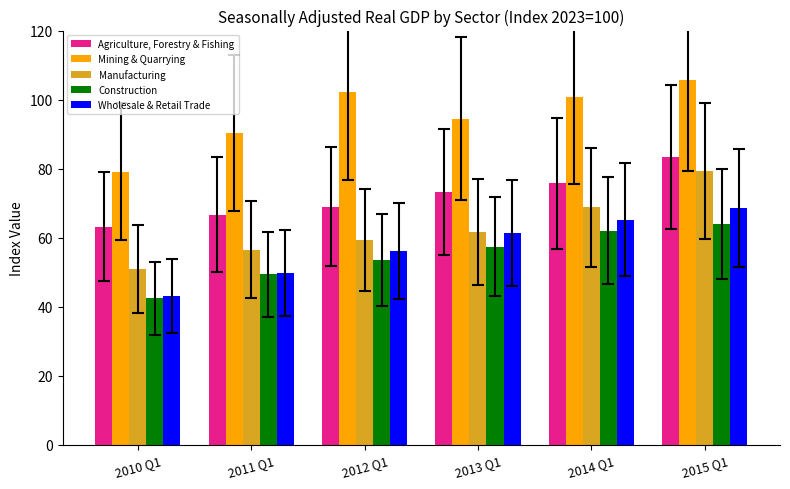

Which series has the largest range (max minus min)?

Manufacturing